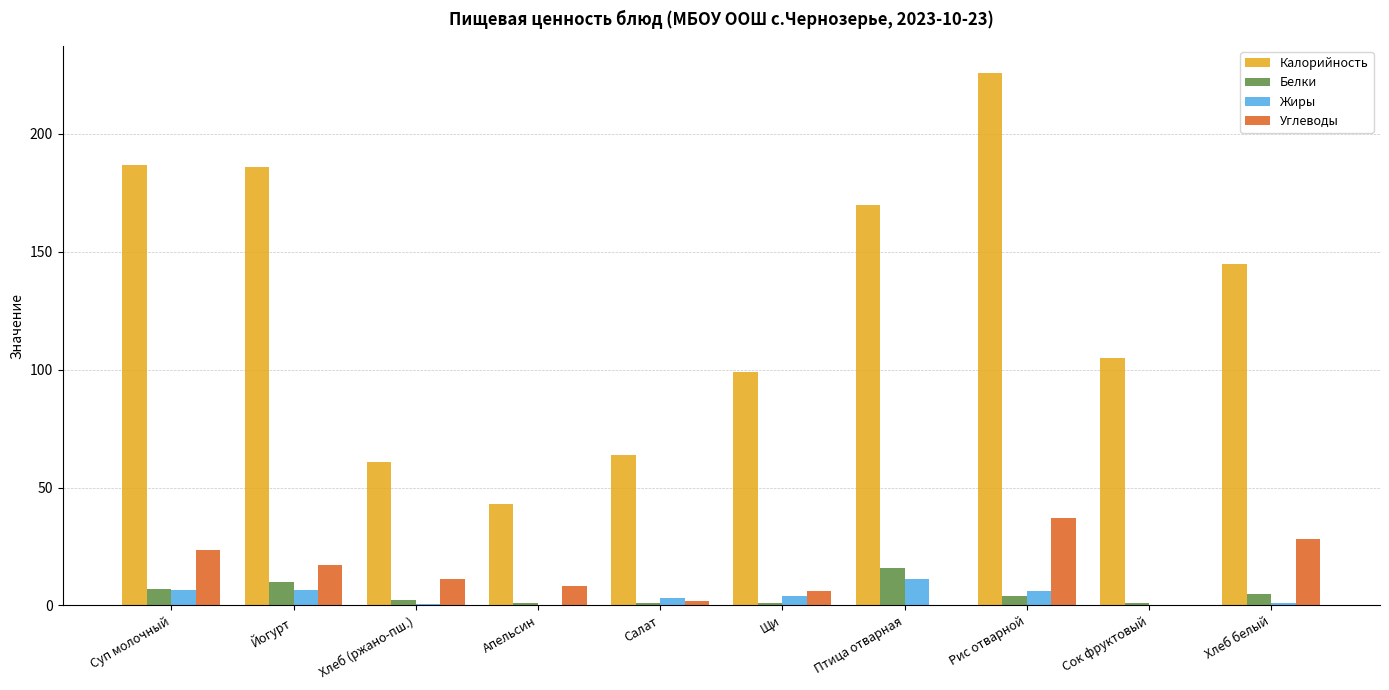

The value of Калорийность at Щи is 99.0. True or false?

True